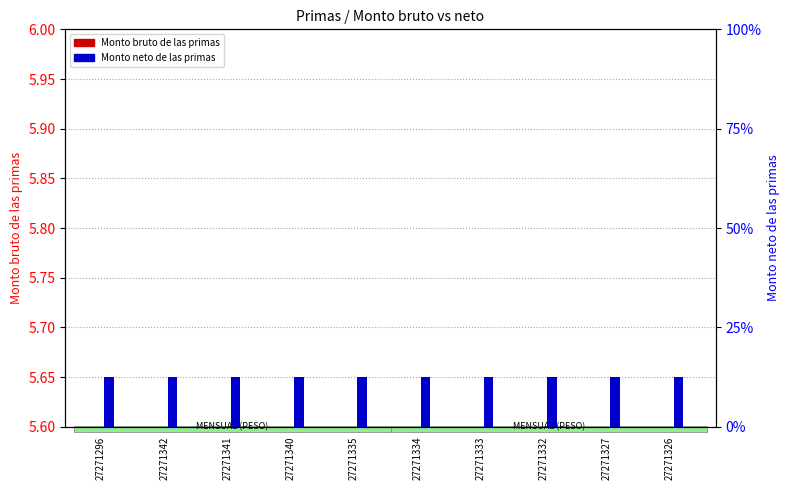

Is it true that Monto bruto de las primas equals 7.6 at 27271341?

False